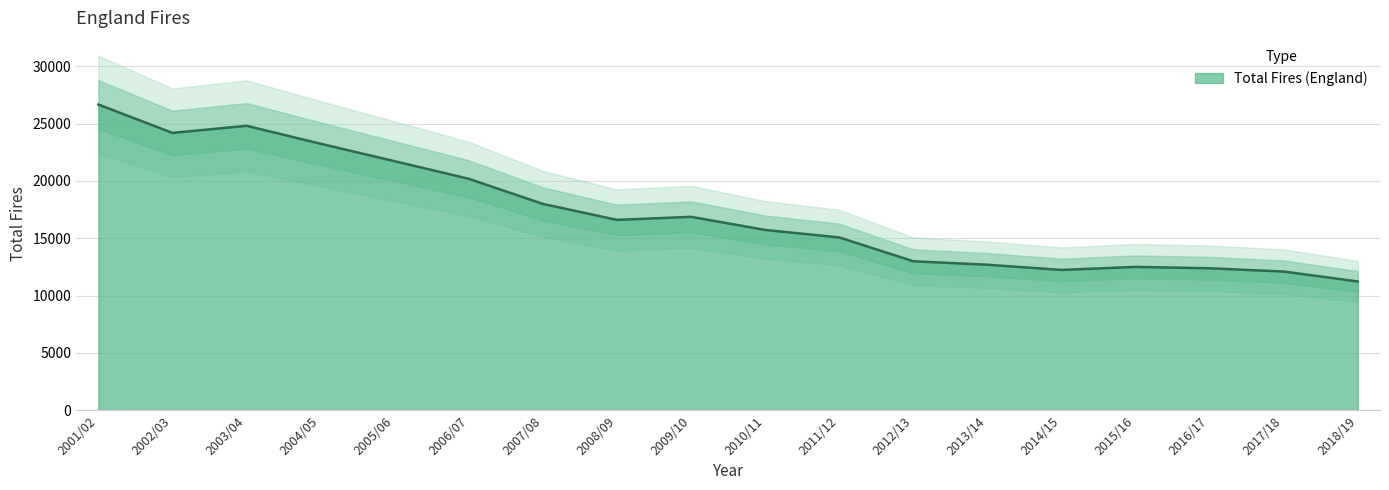

The value at 2007/08 is 18000. True or false?

True